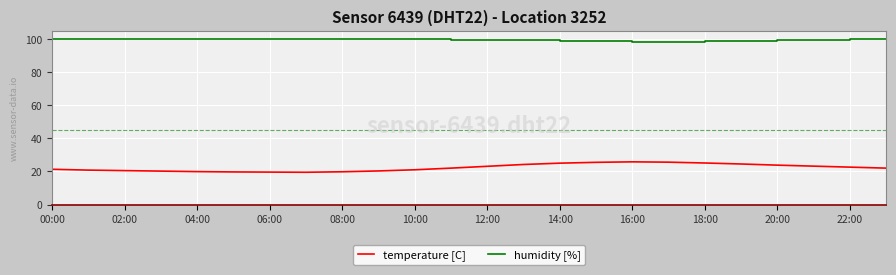

True or false: temperature [C] and humidity [%] intersect in this chart.

False